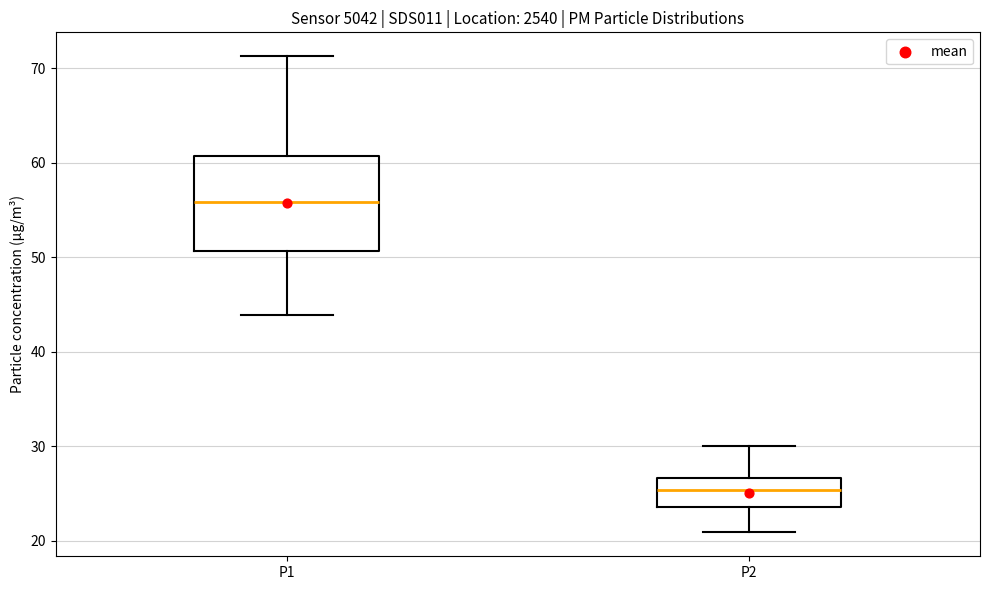

Which box is the tallest, from its lower edge to its upper edge?

P1